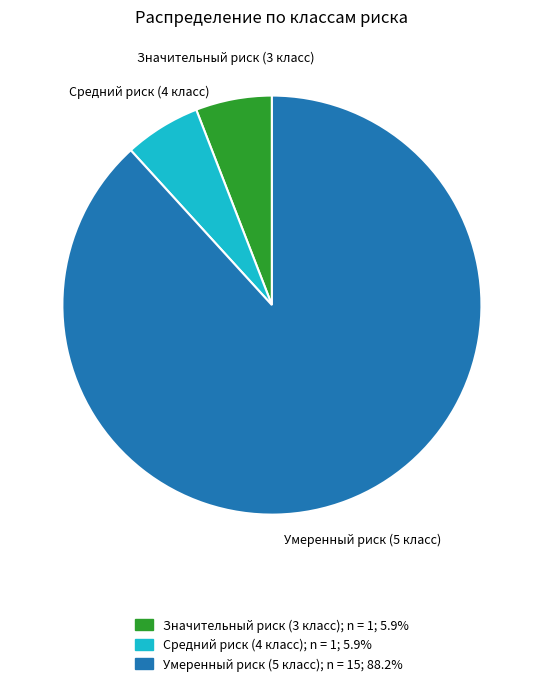

Which category has the biggest portion of the pie?

Умеренный риск (5 класс)